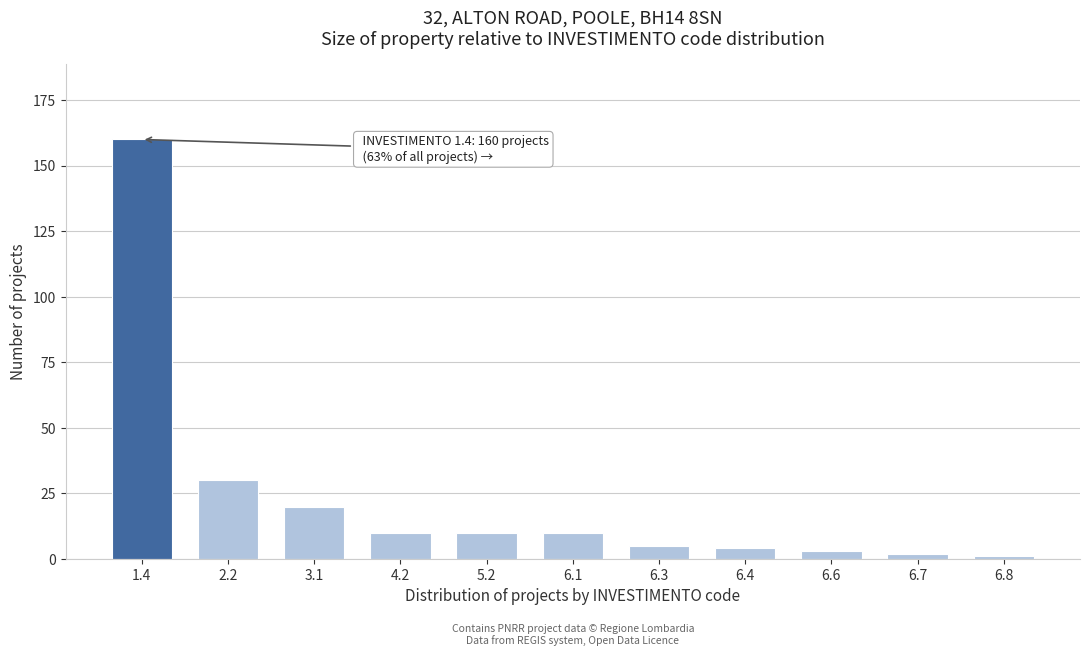

Reading left to right, list all the values displayed in this chart.

1.4=160	2.2=30	3.1=20	4.2=10	5.2=10	6.1=10	6.3=5	6.4=4	6.6=3	6.7=2	6.8=1